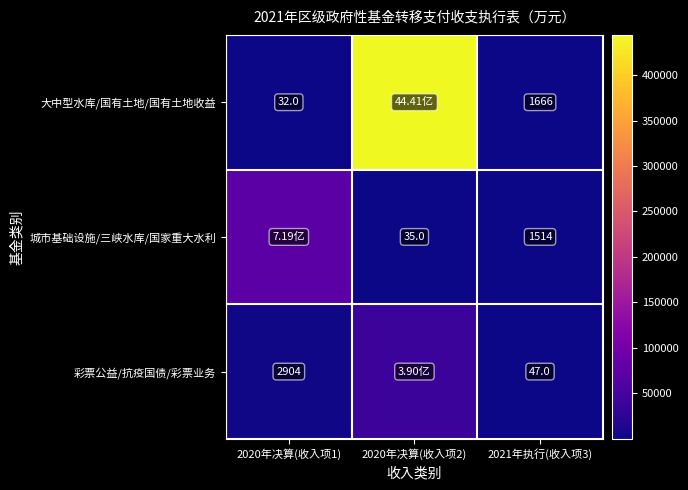

At 2021年执行(收入项3), list the series in order from largest to smallest.

大中型水库/国有土地/国有土地收益, 城市基础设施/三峡水库/国家重大水利, 彩票公益/抗疫国债/彩票业务